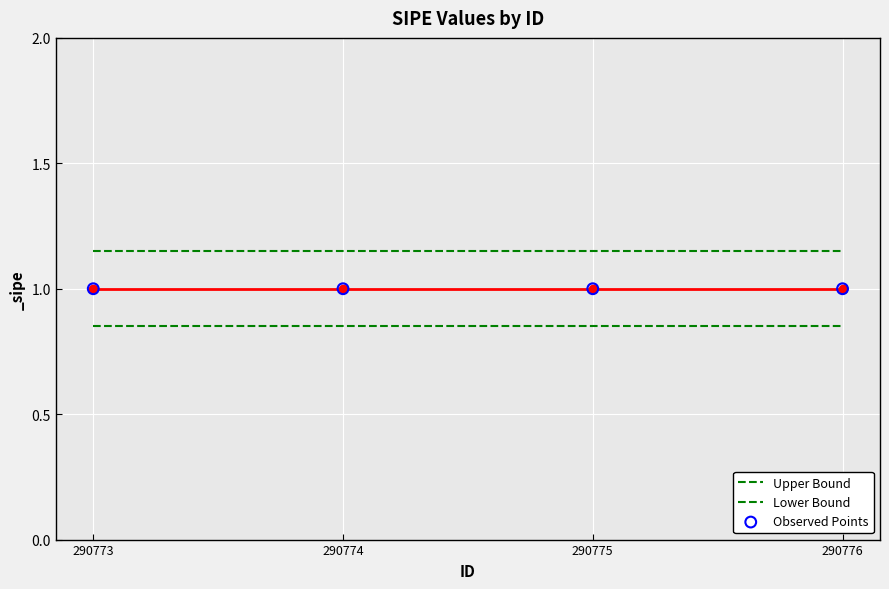

Which series reaches the minimum Y coordinate?

Lower Bound